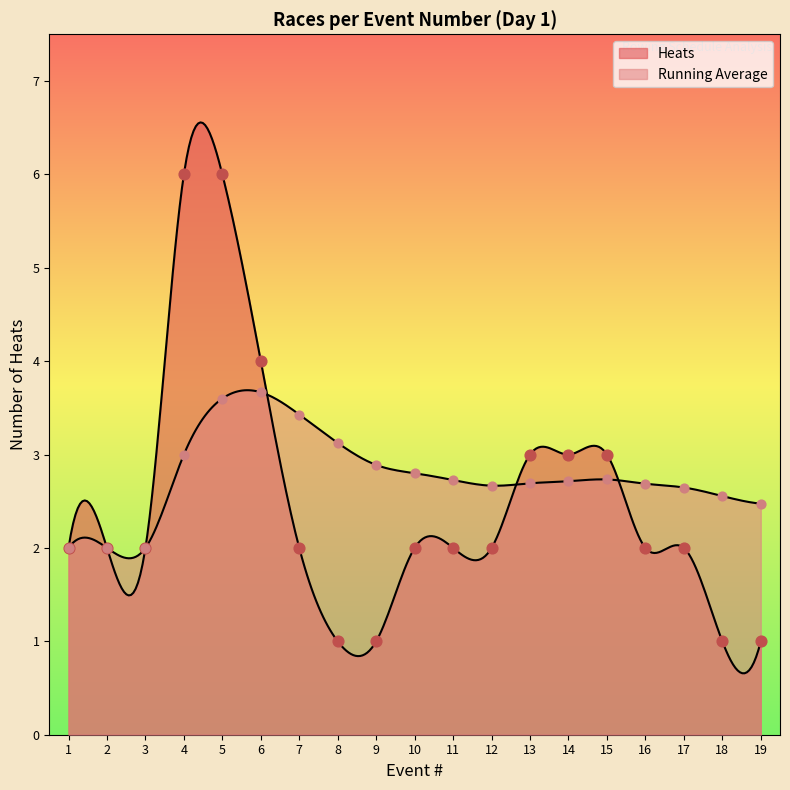

Which series contains the lowest Y value?

Heats